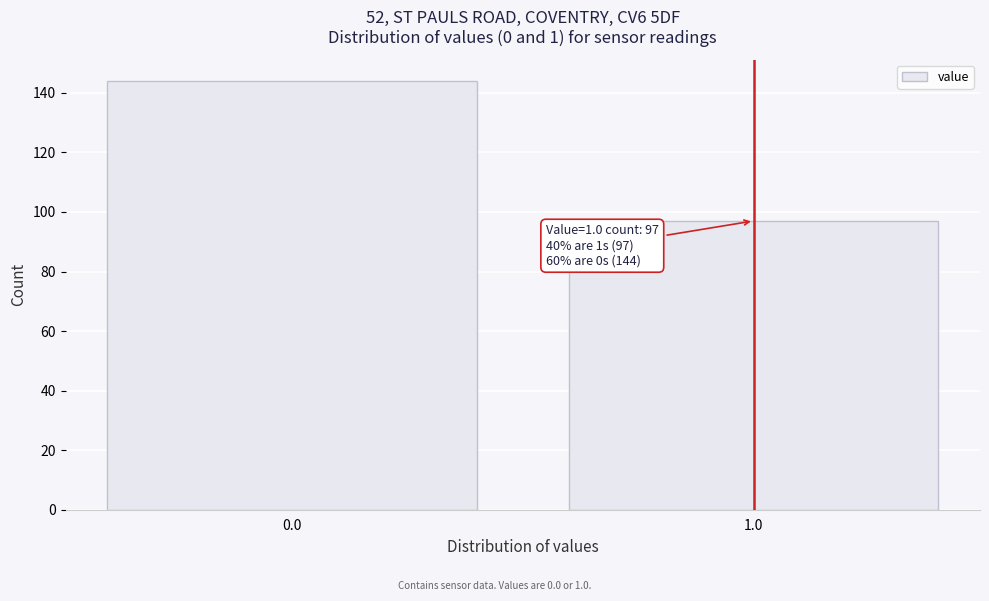

Reading left to right, transcribe all the data shown in this chart.

144	97